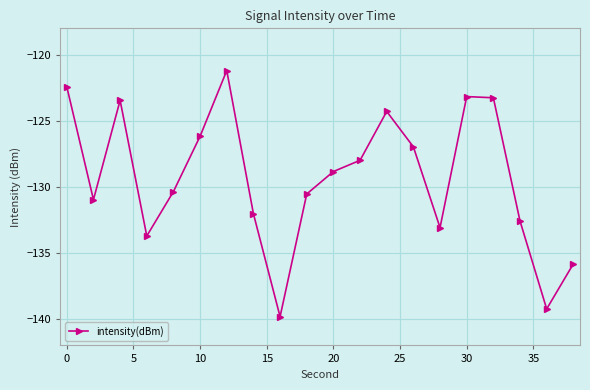

Does the chart have visible grid lines?

Yes